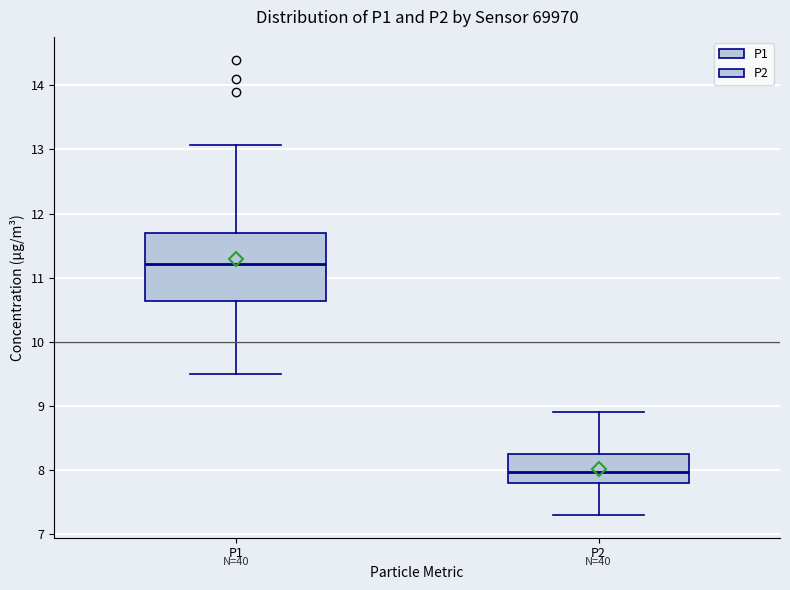

Which box has the highest median line?

P1